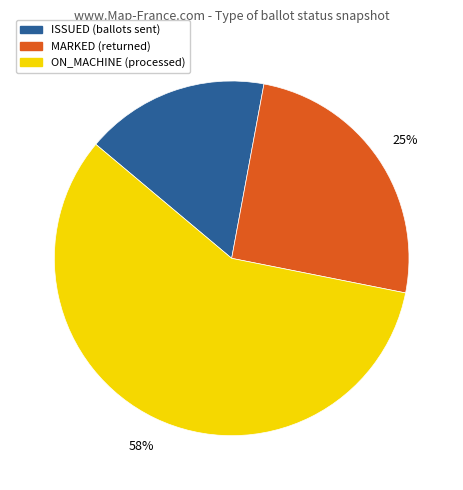

Rank the categories by value from highest to lowest.

ON_MACHINE, MARKED, ISSUED